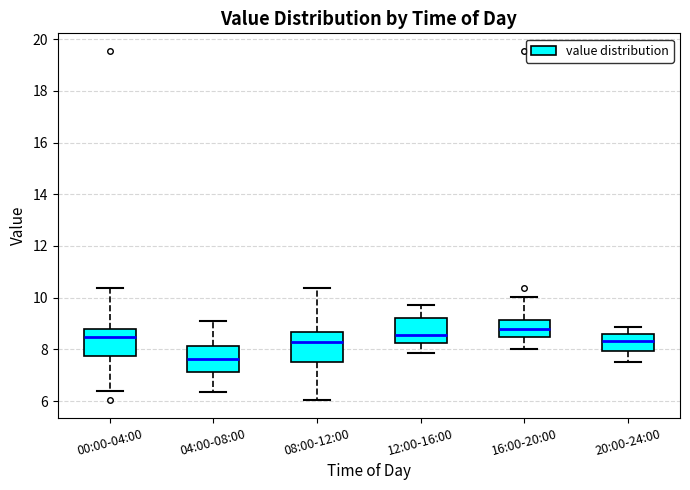

Reading left to right, transcribe this box plot: for each box, give where its median line is, the range the box spans, and where its two whiskers end, as read against the y-axis. The values are not printed on the chart, so give them approximately, as read against the axis.

00:00-04:00: median 8.4, box 7.8 to 8.8, whiskers 6.4 to 10.4
04:00-08:00: median 7.6, box 7.2 to 8.2, whiskers 6.4 to 9.2
08:00-12:00: median 8.2, box 7.6 to 8.6, whiskers 6.0 to 10.4
12:00-16:00: median 8.6, box 8.2 to 9.2, whiskers 7.8 to 9.8
16:00-20:00: median 8.8, box 8.4 to 9.2, whiskers 8.0 to 10.0
20:00-24:00: median 8.4, box 8.0 to 8.6, whiskers 7.6 to 8.8